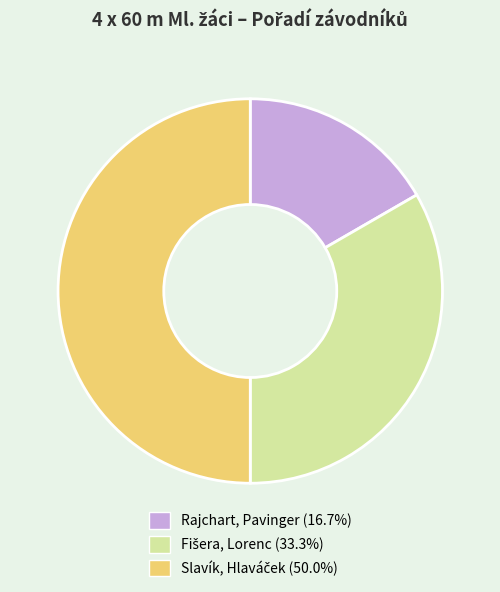

Which slice is the smallest?

Rajchart, Pavinger